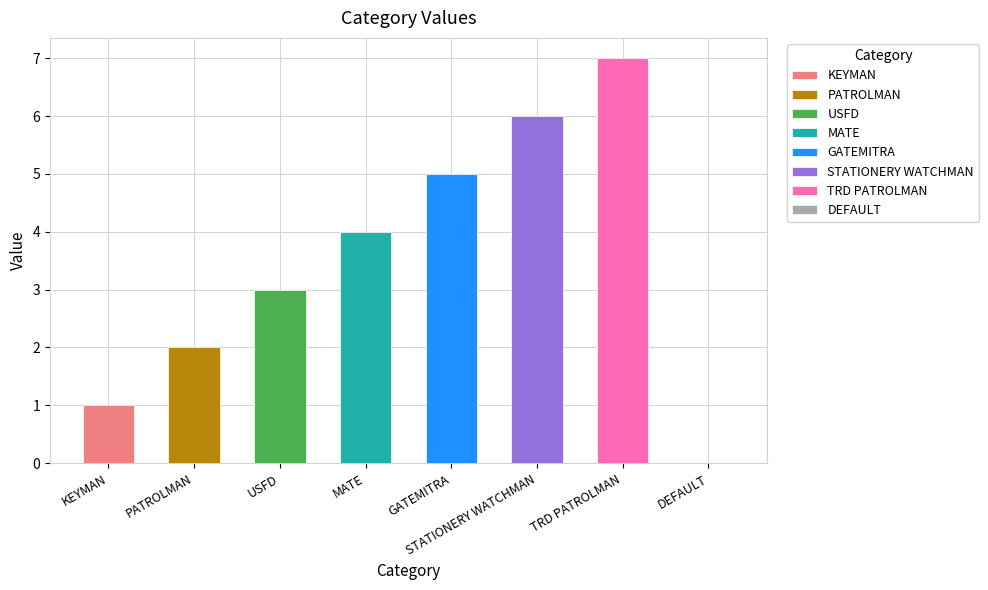

True or false: the data shows 11 at STATIONERY WATCHMAN.

False